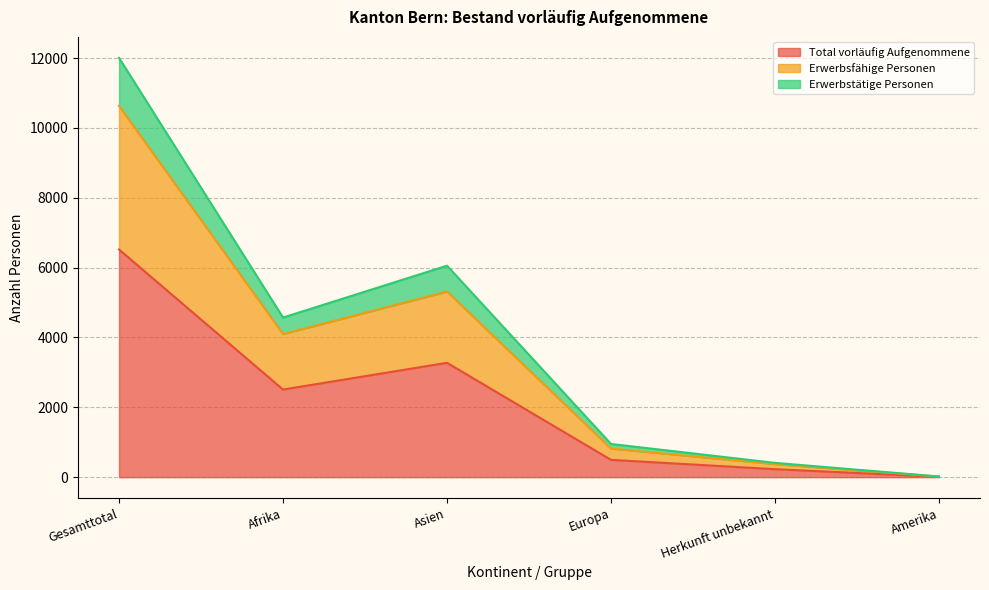

Reading right to left, list all the values displayed in this chart.

Total vorläufig Aufgenommene: Amerika=10	Herkunft unbekannt=229	Europa=496	Asien=3275	Afrika=2509	Gesamttotal=6519
Erwerbsfähige Personen: Amerika=17	Herkunft unbekannt=376	Europa=821	Asien=5316	Afrika=4101	Gesamttotal=10631
Erwerbstätige Personen: Amerika=19	Herkunft unbekannt=410	Europa=951	Asien=6056	Afrika=4571	Gesamttotal=12007